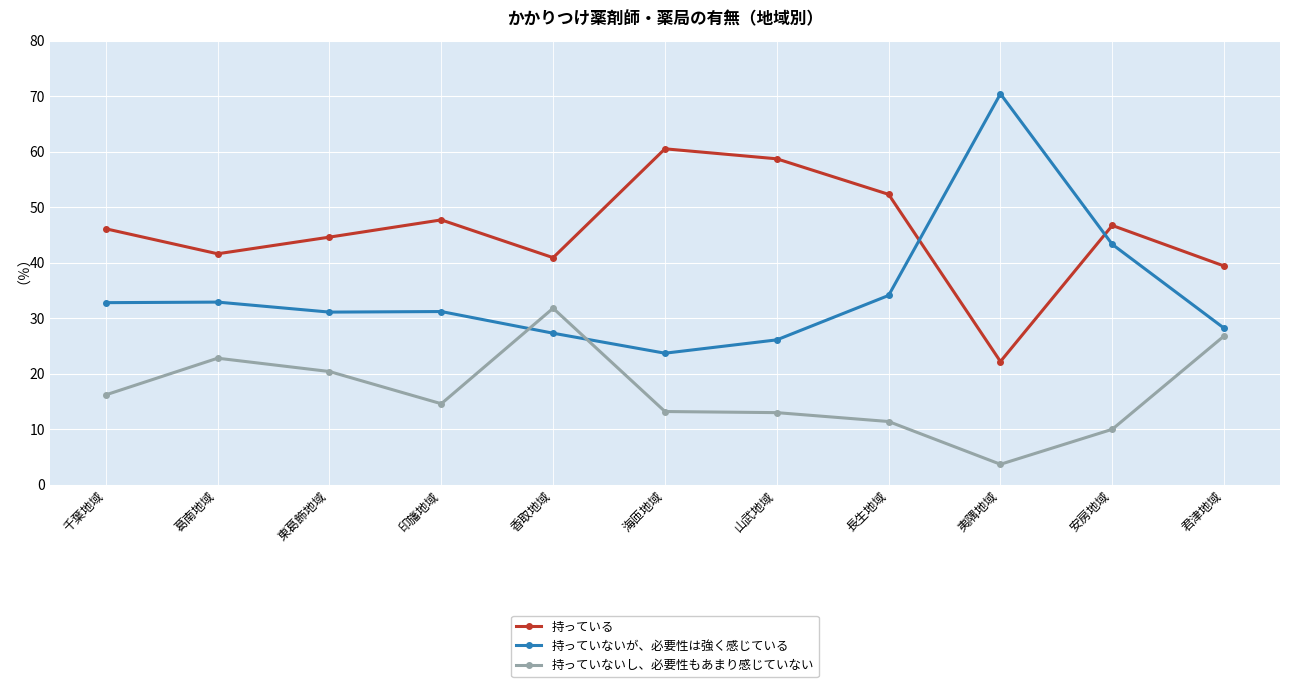

True or false: 持っていないし、必要性もあまり感じていない has a value of 22.8 at 葛南地域.

True